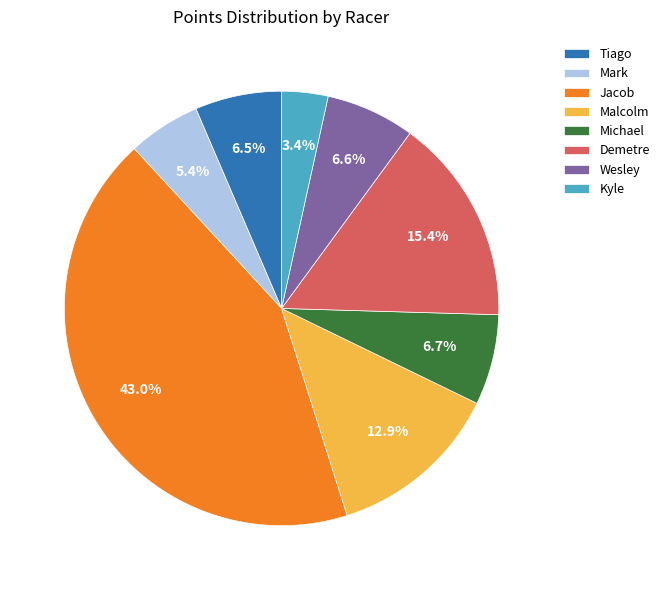

Which category has the smallest portion of the pie?

Kyle